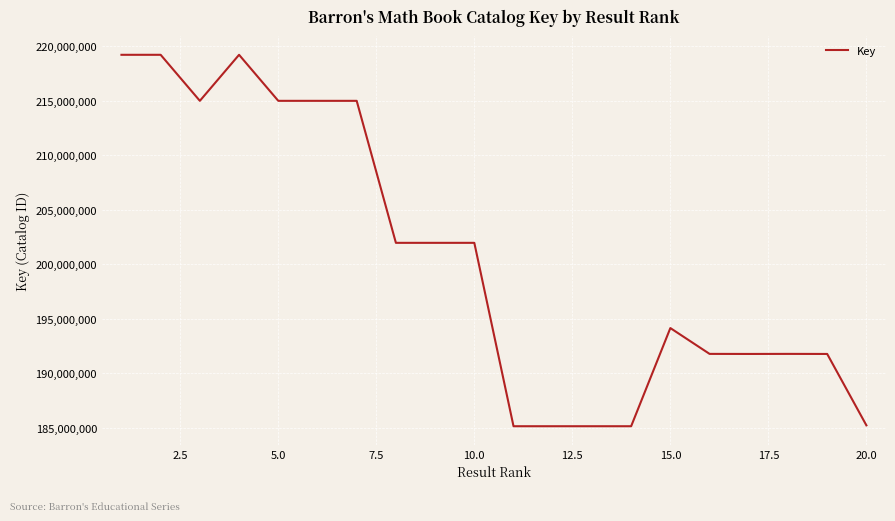

What is the difference between the maximum and minimum values?

34103608